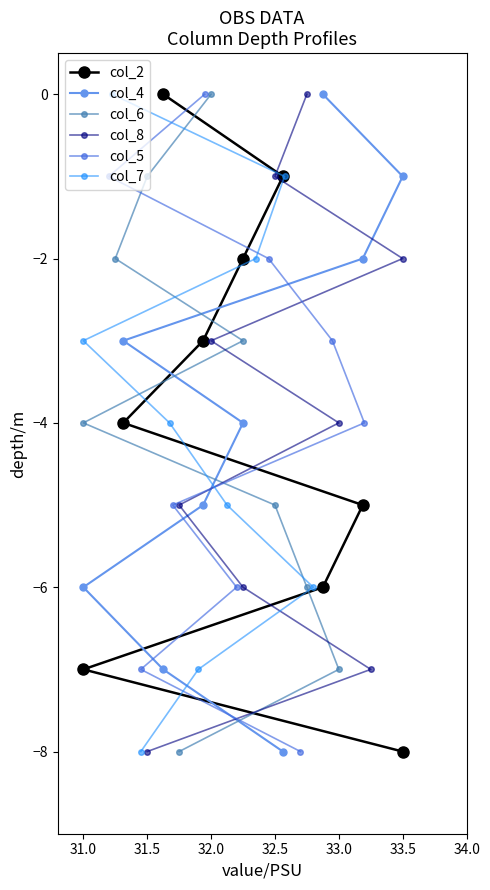

What is the minimum value for col_2?

-8